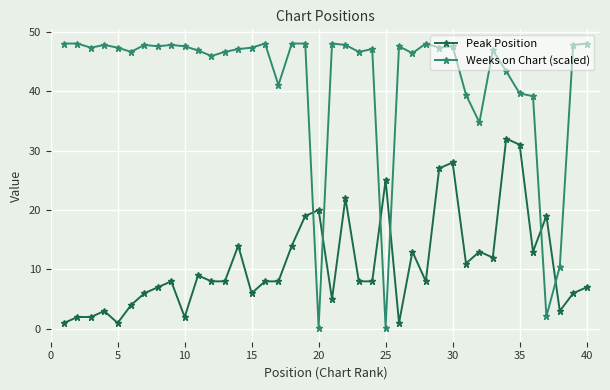

At how many categories does at least one series exceed 3?

40